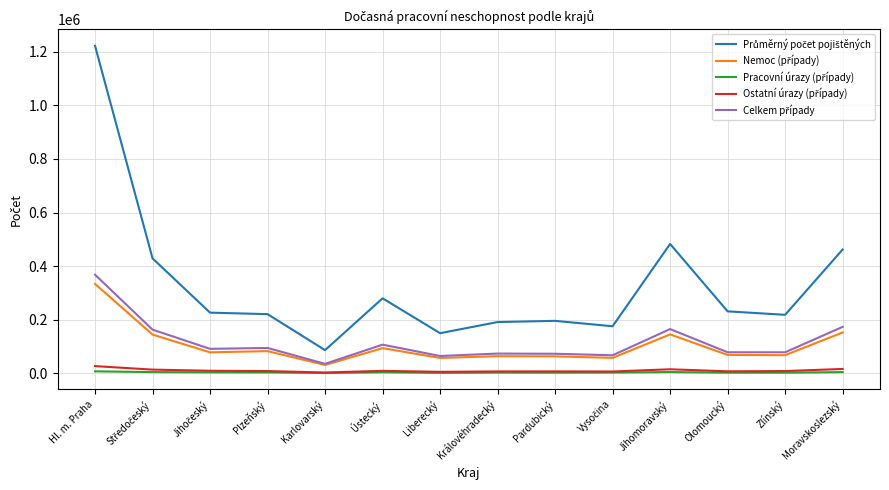

At which category is the sum across all series the highest?

Hl. m. Praha